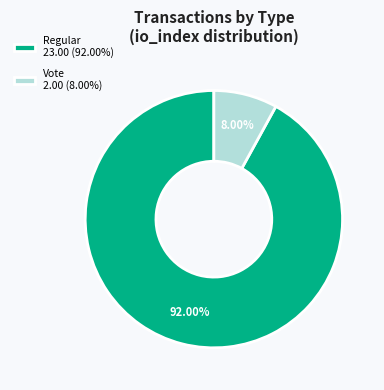

Rank the categories by value from highest to lowest.

Regular, Vote